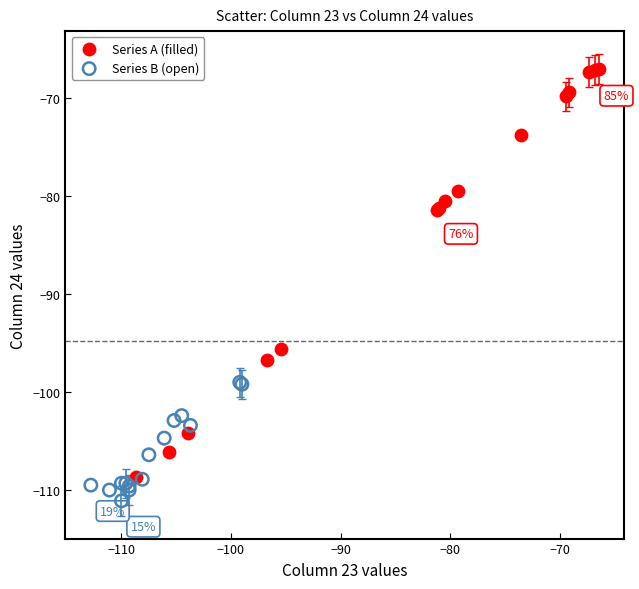

Which series contains the highest Y value?

Series A (filled)